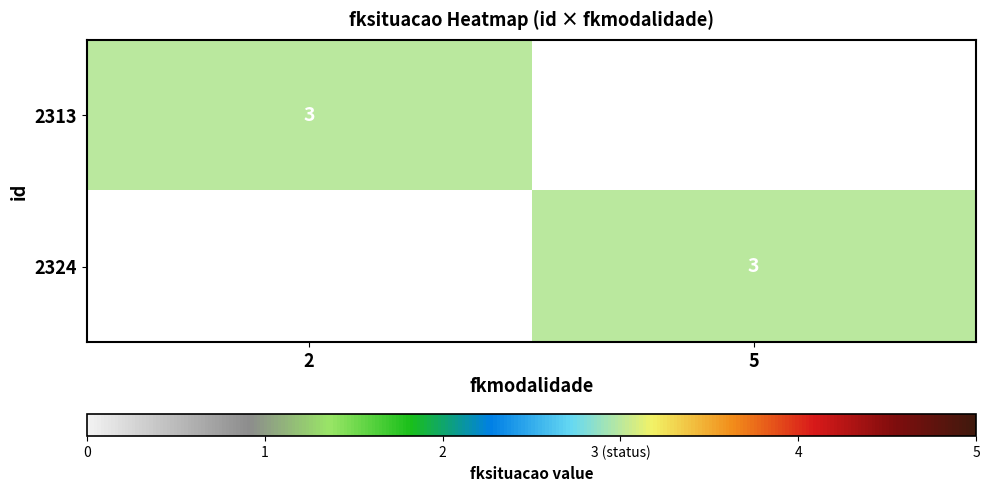

What is the greatest value displayed?

3